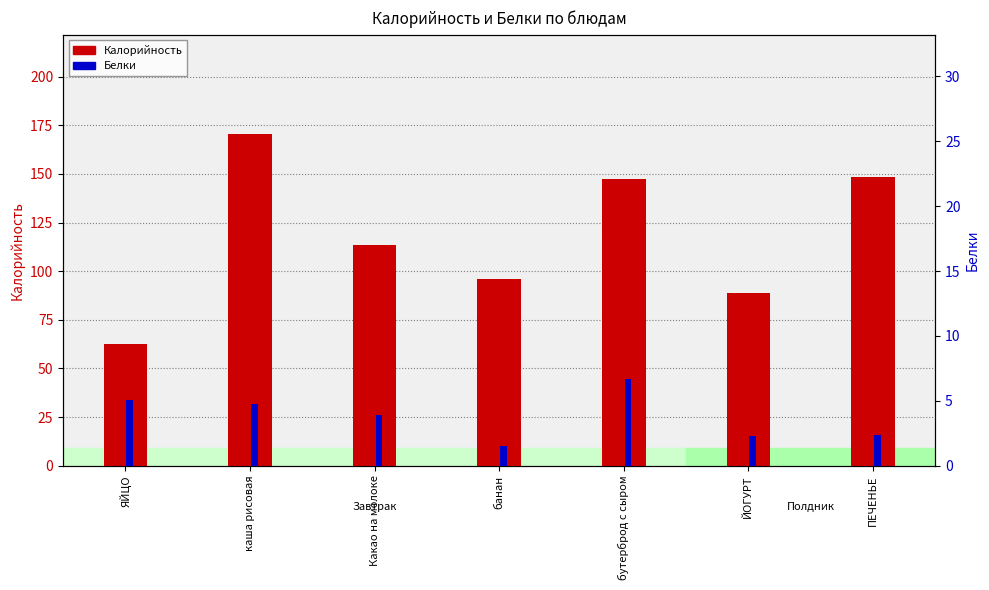

Rank the categories by Калорийность value from lowest to highest.

ЯЙЦО, ЙОГУРТ, банан, Какао на молоке, бутерброд с сыром, ПЕЧЕНЬЕ, каша рисовая